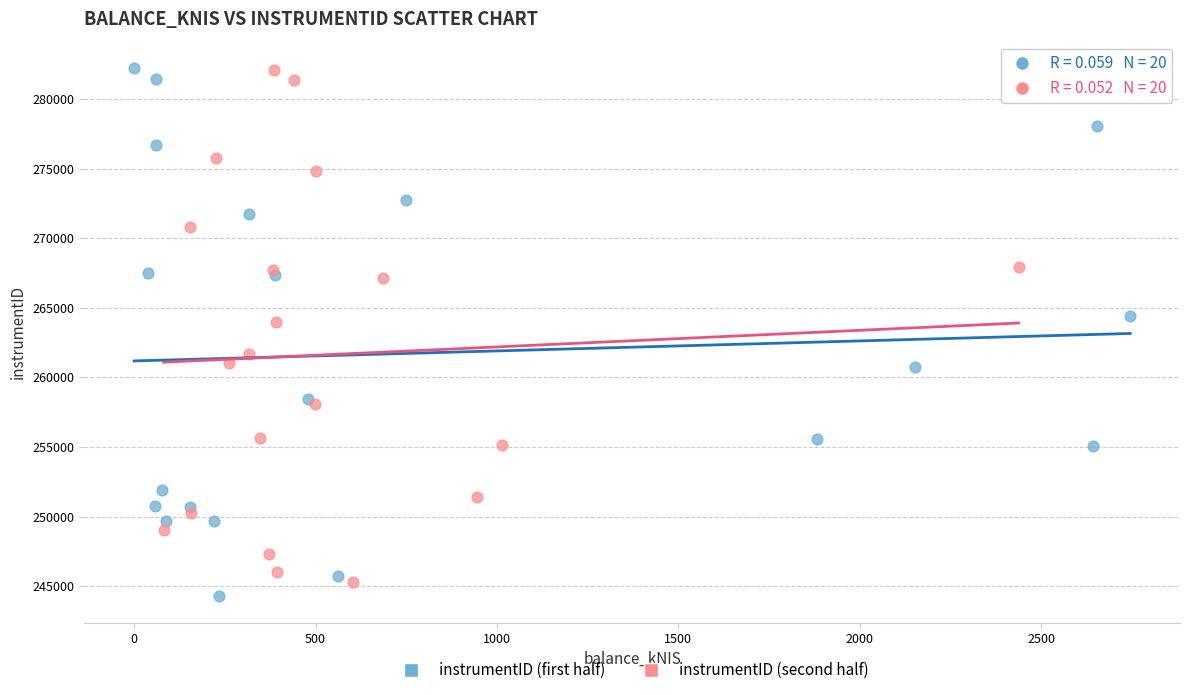

What are all the series names shown in the legend?

instrumentID (first half), instrumentID (second half)